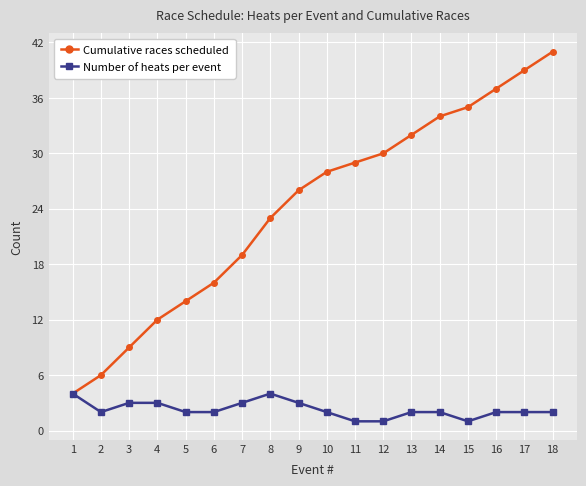

Reading left to right, what are all the values shown in this chart?

Cumulative races scheduled: 4	6	9	12	14	16	19	23	26	28	29	30	32	34	35	37	39	41
Number of heats per event: 4	2	3	3	2	2	3	4	3	2	1	1	2	2	1	2	2	2